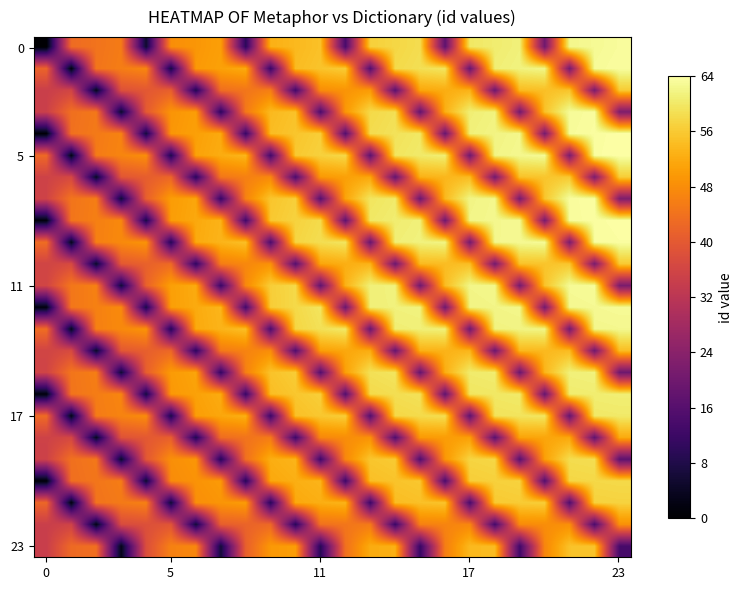

At how many categories does at least one series exceed 59?

13